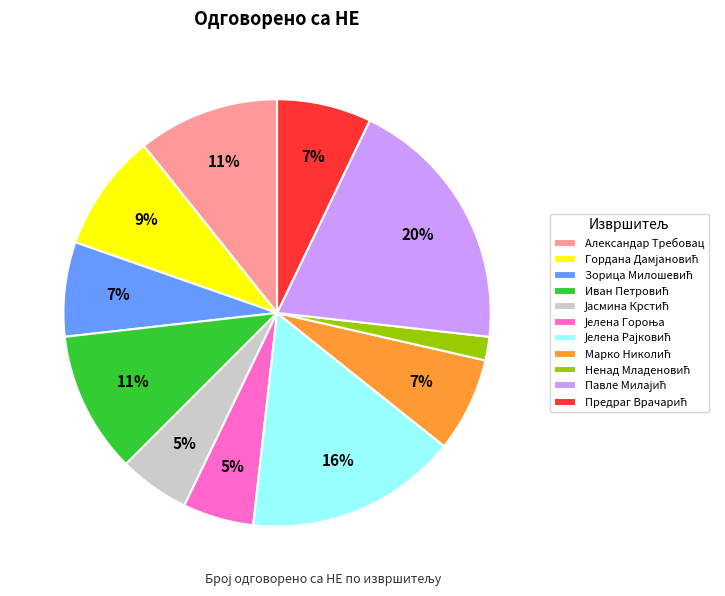

Is there a majority slice in this chart?

No